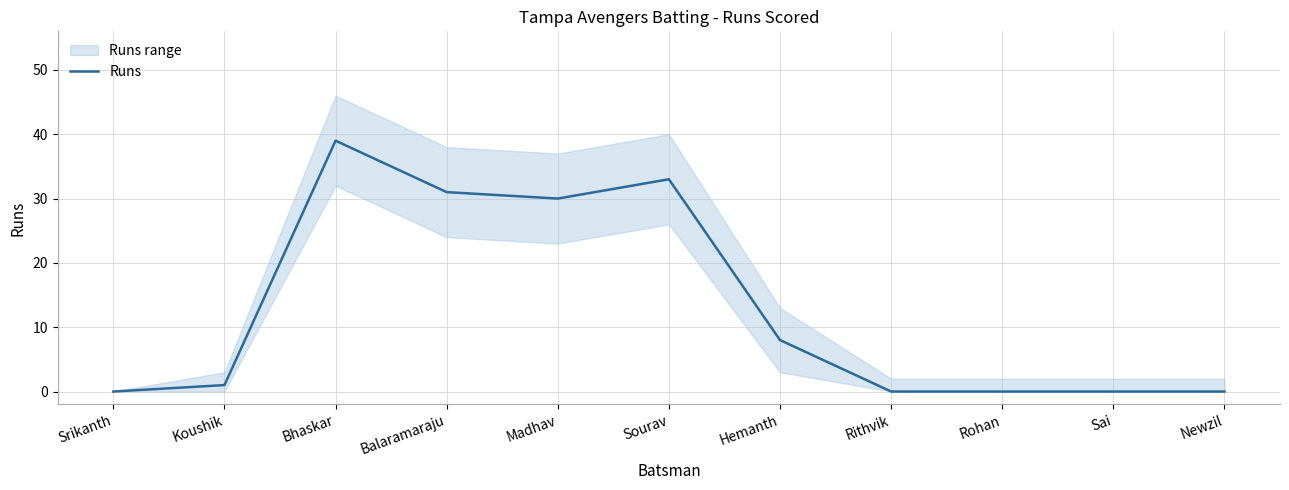

True or false: the data shows 31 at Balaramaraju.

True